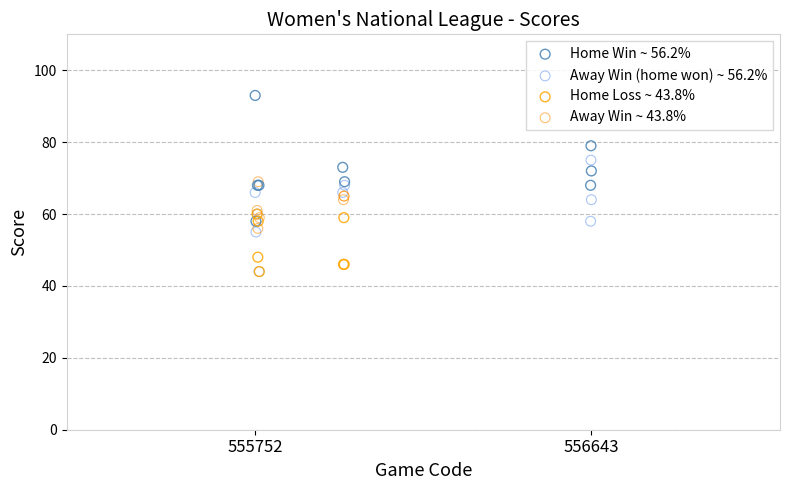

Which series reaches the maximum Y coordinate?

Home Win ~ 56.2%